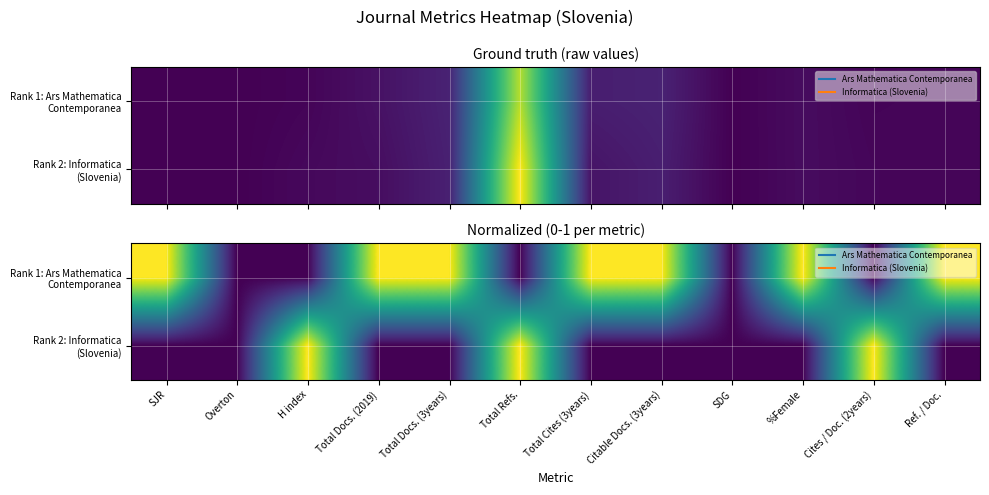

The Rank 1: Ars Mathematica Contemporanea series shows 2 at %Female. True or false?

False